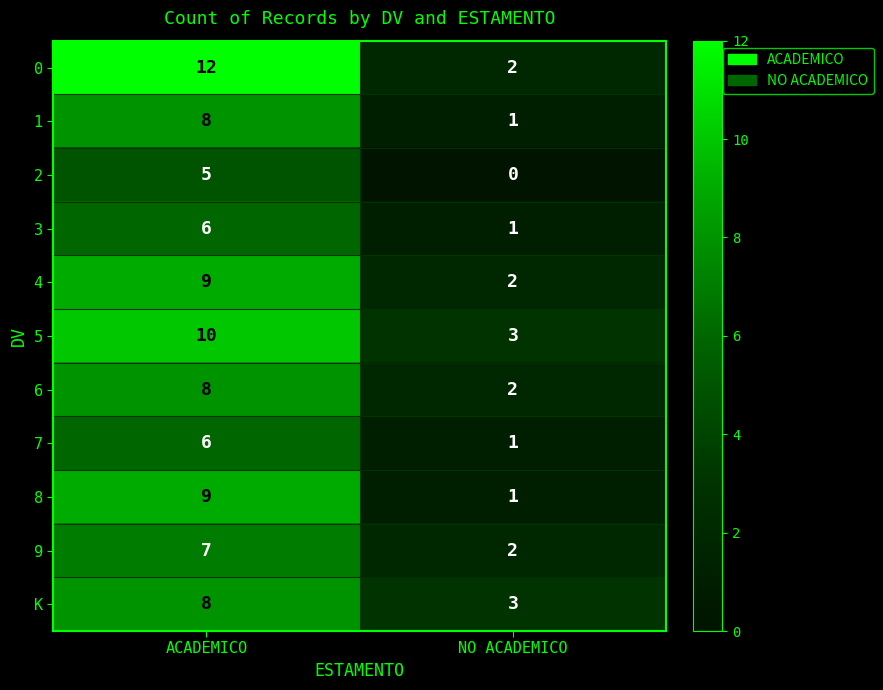

What is the total value across all series at ACADEMICO?

88